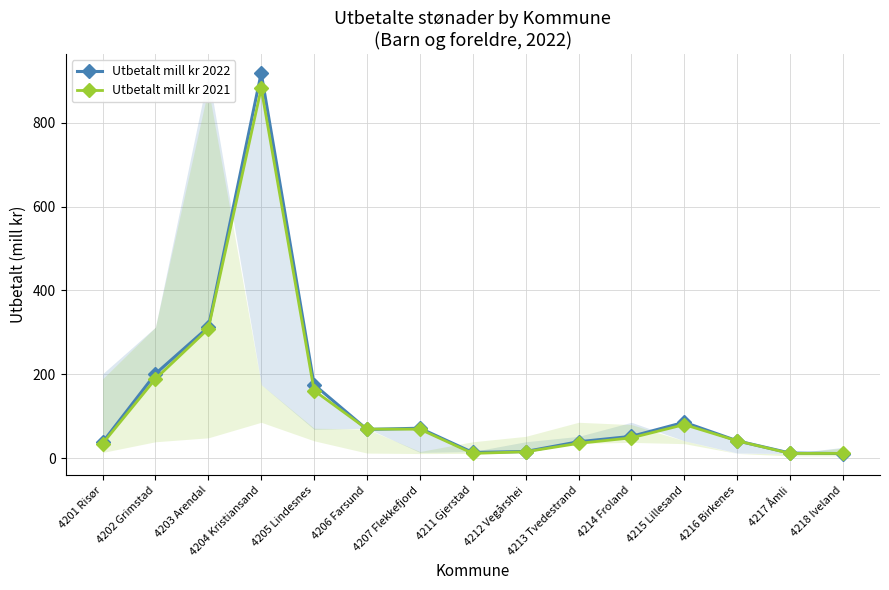

Rank the categories by Utbetalt mill kr 2022 value from lowest to highest.

4218 Iveland, 4217 Åmli, 4211 Gjerstad, 4212 Vegårshei, 4201 Risør, 4213 Tvedestrand, 4216 Birkenes, 4214 Froland, 4206 Farsund, 4207 Flekkefjord, 4215 Lillesand, 4205 Lindesnes, 4202 Grimstad, 4203 Arendal, 4204 Kristiansand